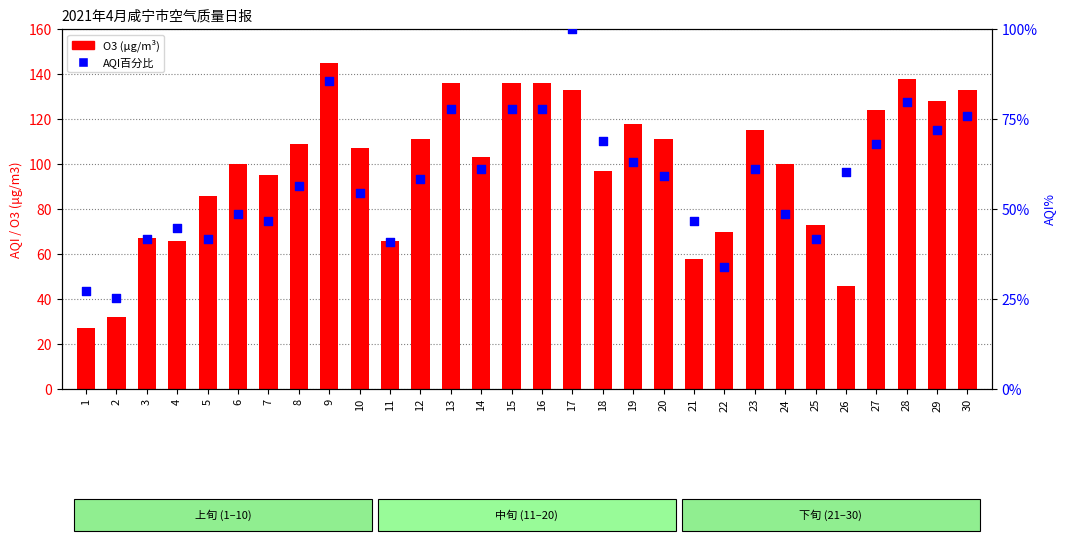

Is the value of AQI百分比 at 16 greater than the value of O3 (μg/m³) at 20?

No